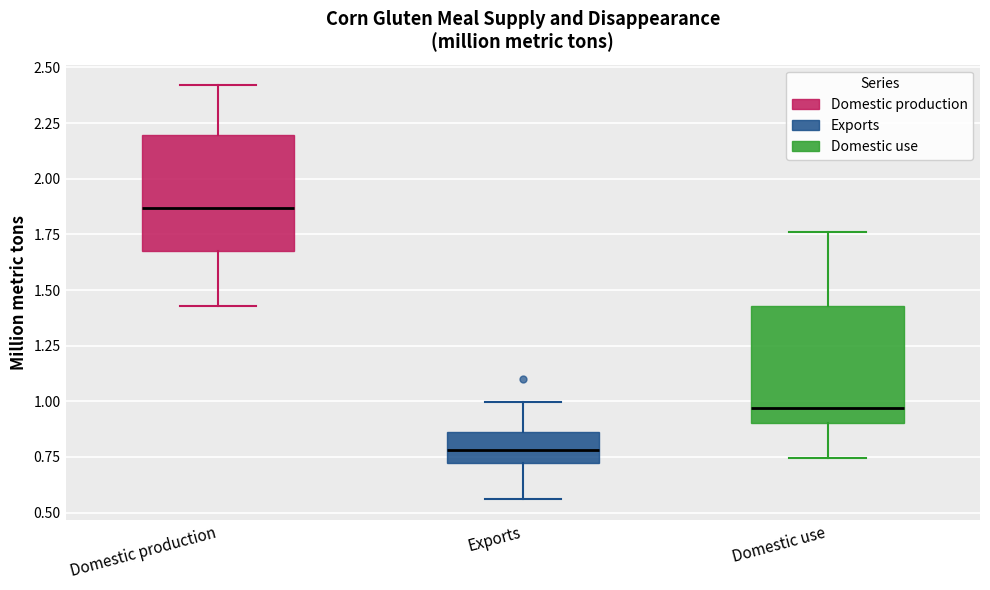

Reading left to right, transcribe this box plot: for each box, give where its median line is, the range the box spans, and where its two whiskers end, as read against the y-axis. The values are not printed on the chart, so give them approximately, as read against the axis.

Domestic production: median 1.85, box 1.70 to 2.20, whiskers 1.45 to 2.40
Exports: median 0.80, box 0.70 to 0.85, whiskers 0.55 to 1.00
Domestic use: median 0.95, box 0.90 to 1.45, whiskers 0.75 to 1.75